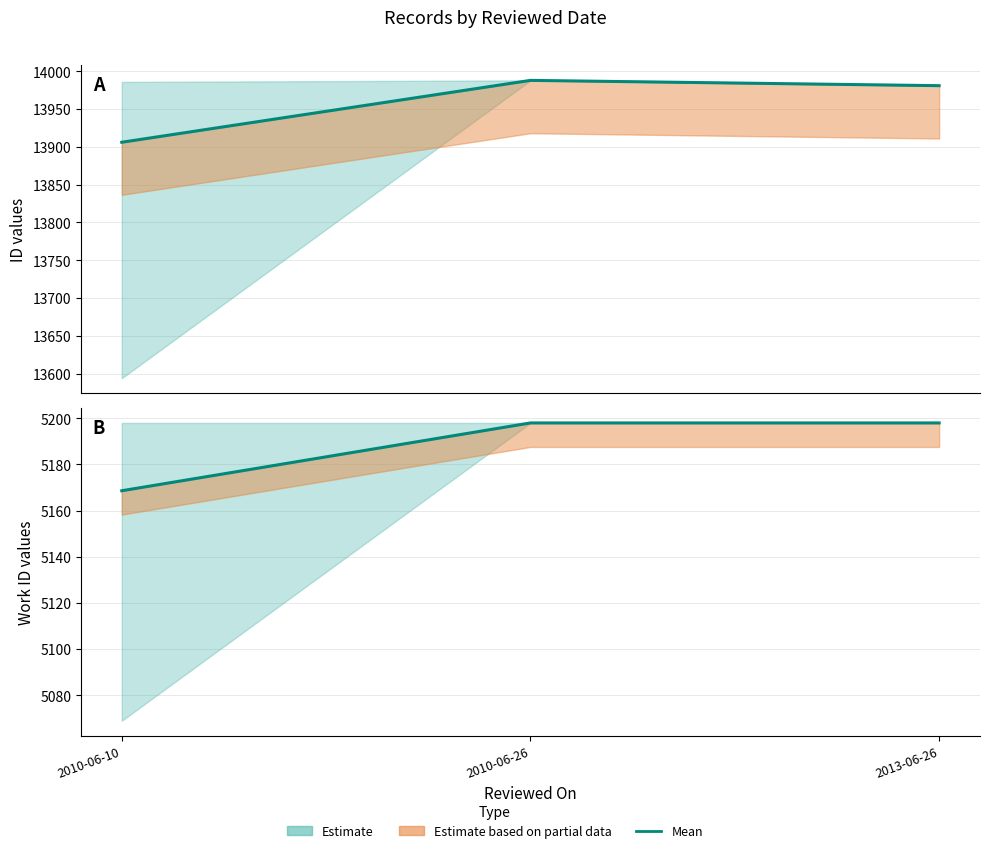

What is the maximum value shown in the chart?

13988.0